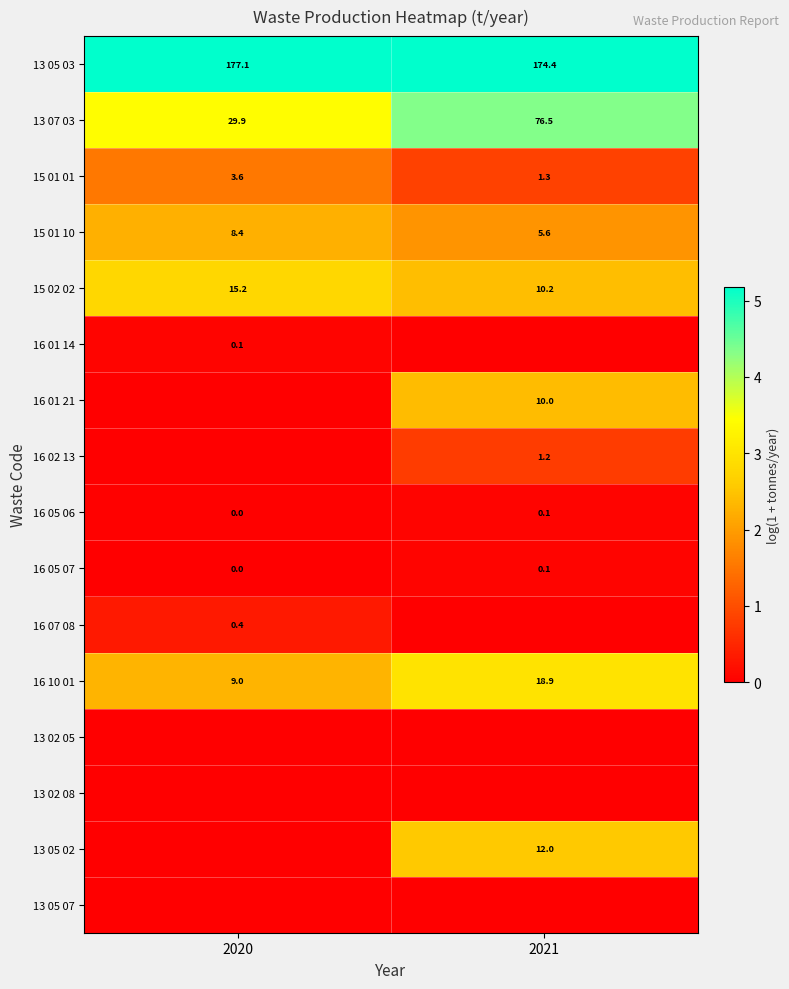

What is the average value of the 13 05 03 series?

175.8